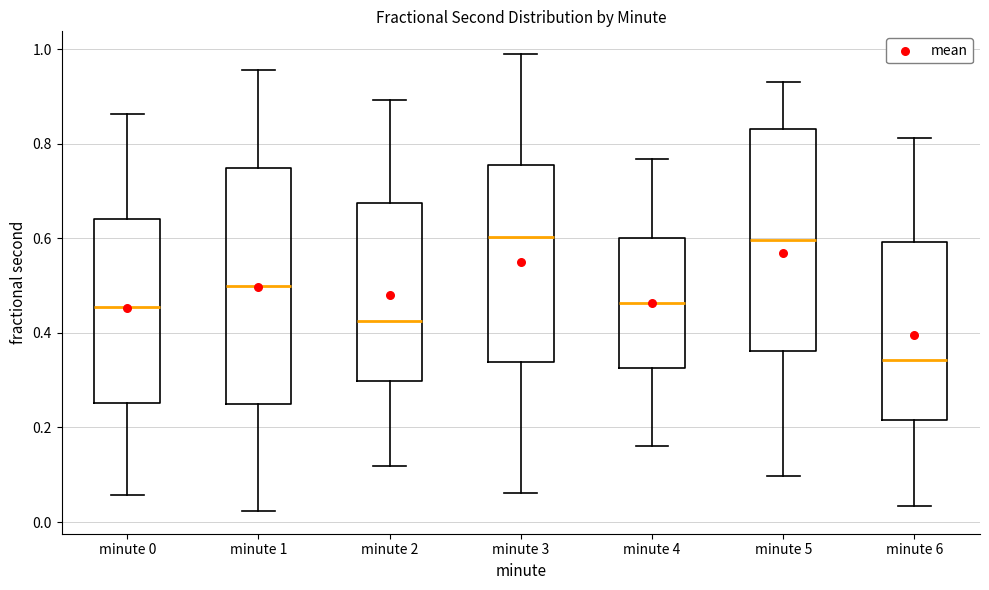

Reading left to right, read every box against the y-axis: the position of its median line, the range the box covers, and the ends of its whiskers. The values are not printed on the chart, so give them approximately, as read against the axis.

minute 0: median 0.46, box 0.26 to 0.64, whiskers 0.06 to 0.86
minute 1: median 0.50, box 0.24 to 0.74, whiskers 0.02 to 0.96
minute 2: median 0.42, box 0.30 to 0.68, whiskers 0.12 to 0.90
minute 3: median 0.60, box 0.34 to 0.76, whiskers 0.06 to 0.98
minute 4: median 0.46, box 0.32 to 0.60, whiskers 0.16 to 0.76
minute 5: median 0.60, box 0.36 to 0.84, whiskers 0.10 to 0.94
minute 6: median 0.34, box 0.22 to 0.60, whiskers 0.04 to 0.82